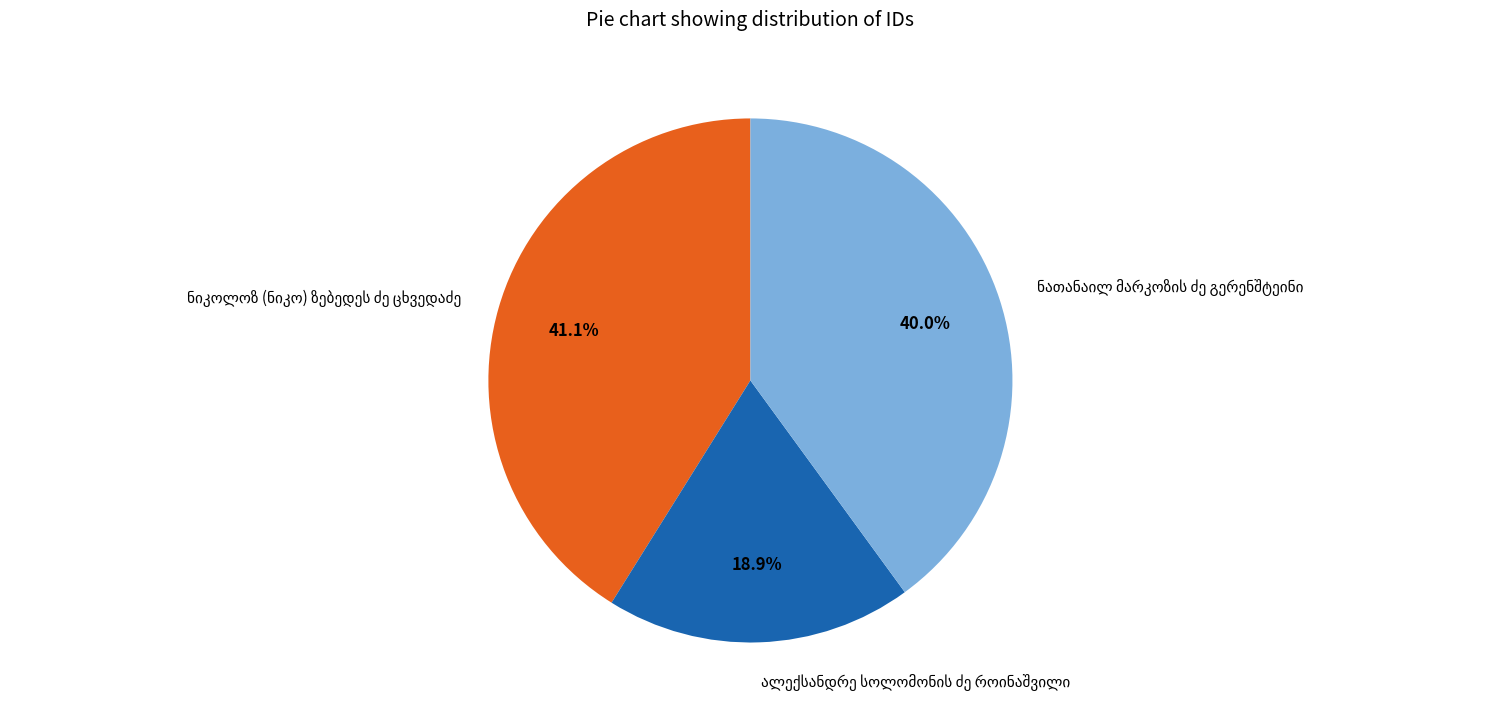

Is there a majority slice in this chart?

No